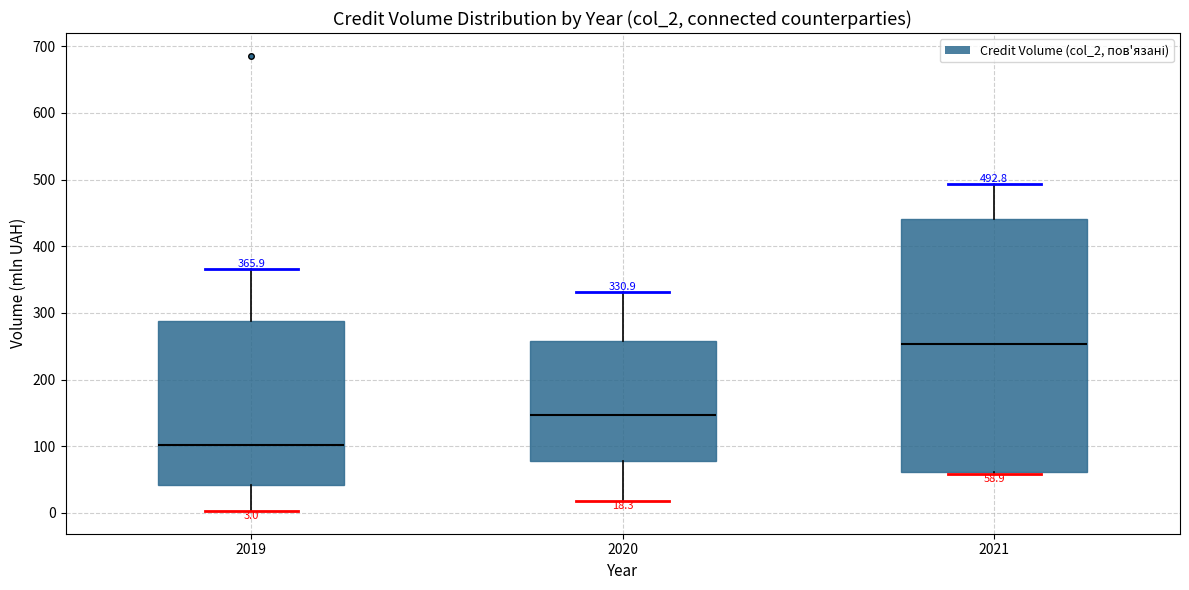

Comparing the boxes themselves (not the whiskers), which one is the tallest?

2021